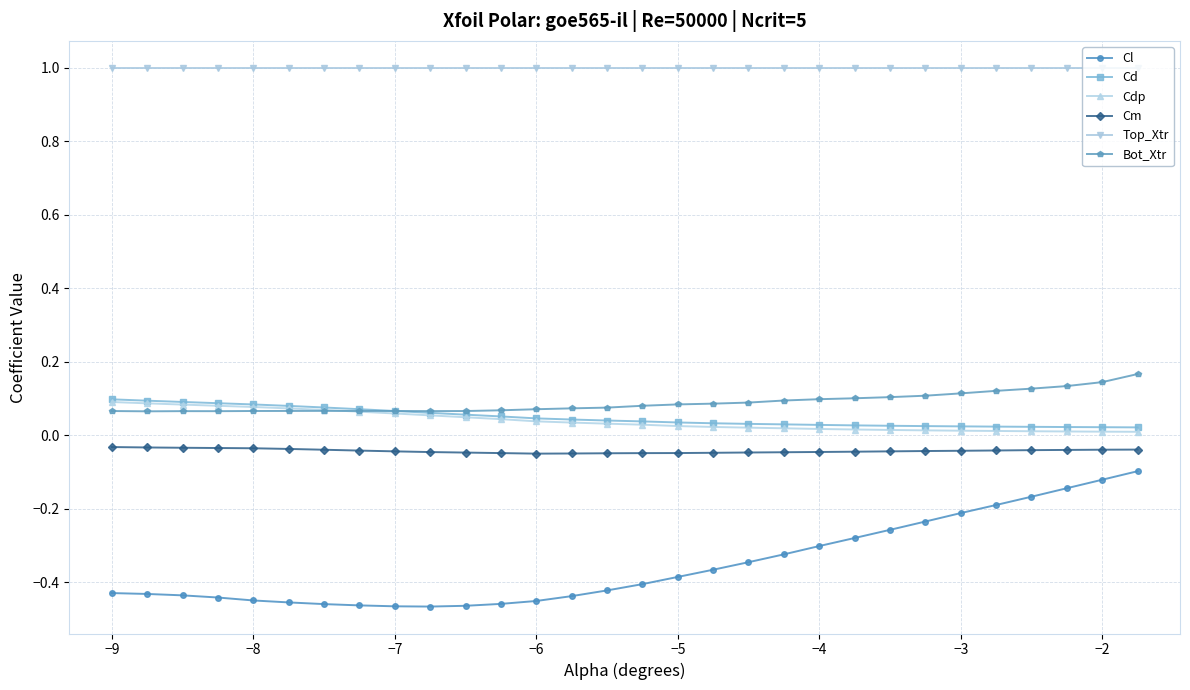

True or false: Cl and Cd intersect in this chart.

False